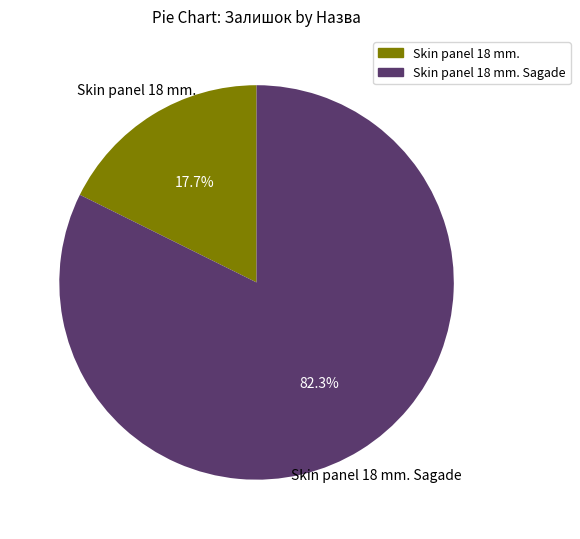

Between Skin panel 18 mm. Sagade and Skin panel 18 mm., which is larger?

Skin panel 18 mm. Sagade